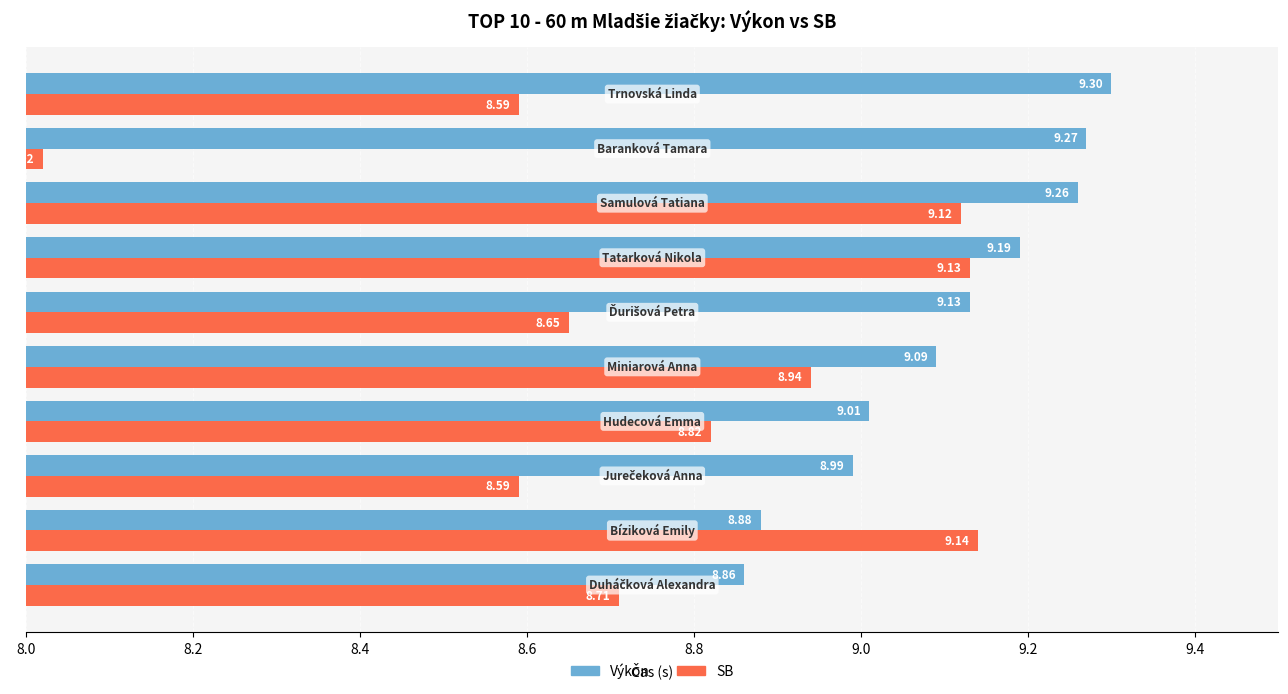

Rank the series by their maximum value, from highest to lowest.

Výkon, SB